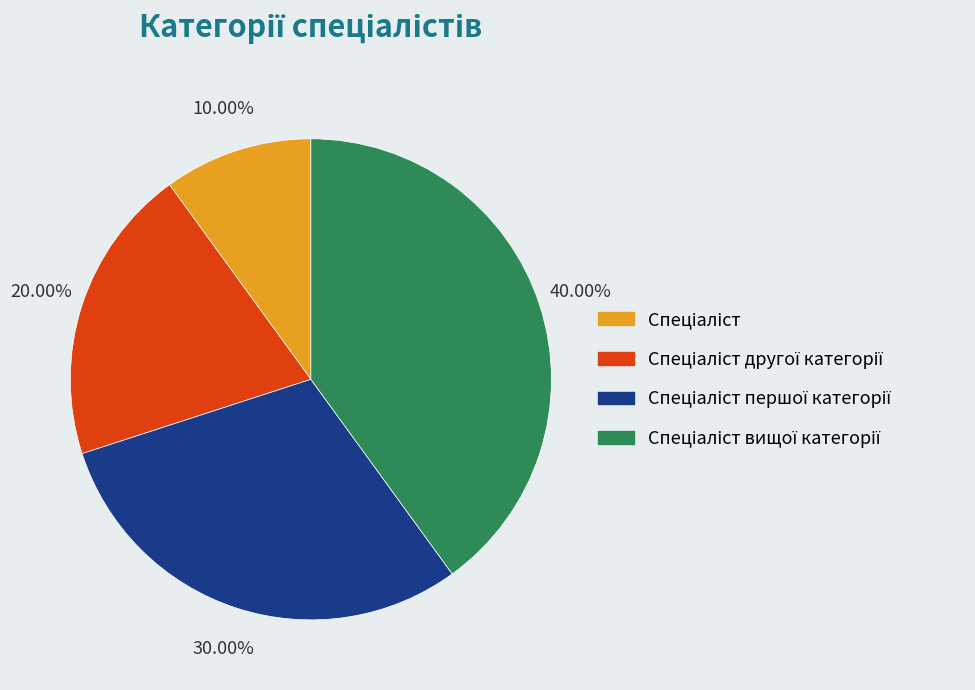

To the nearest percent, what is the average slice percentage?

25%